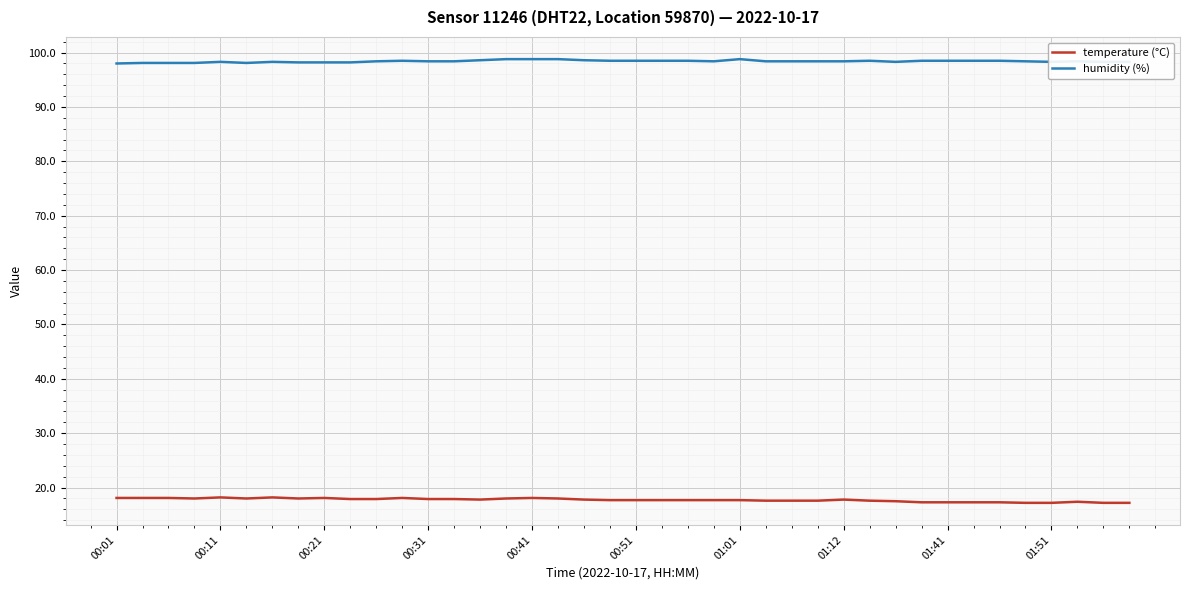

How many series are shown in this chart?

2